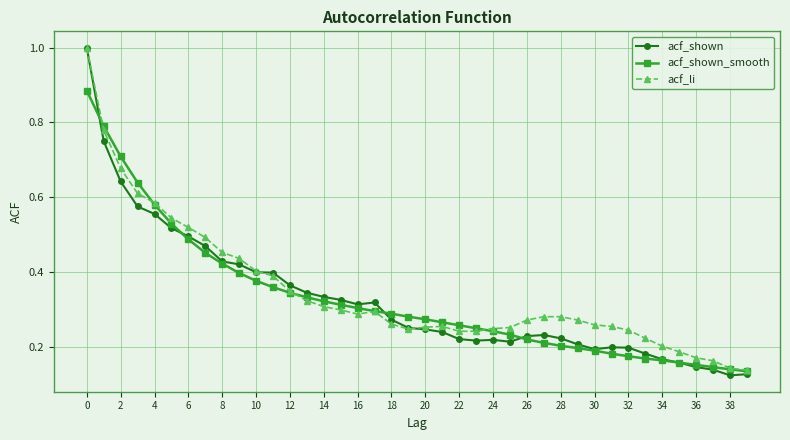

Which series has the widest spread of values?

acf_shown